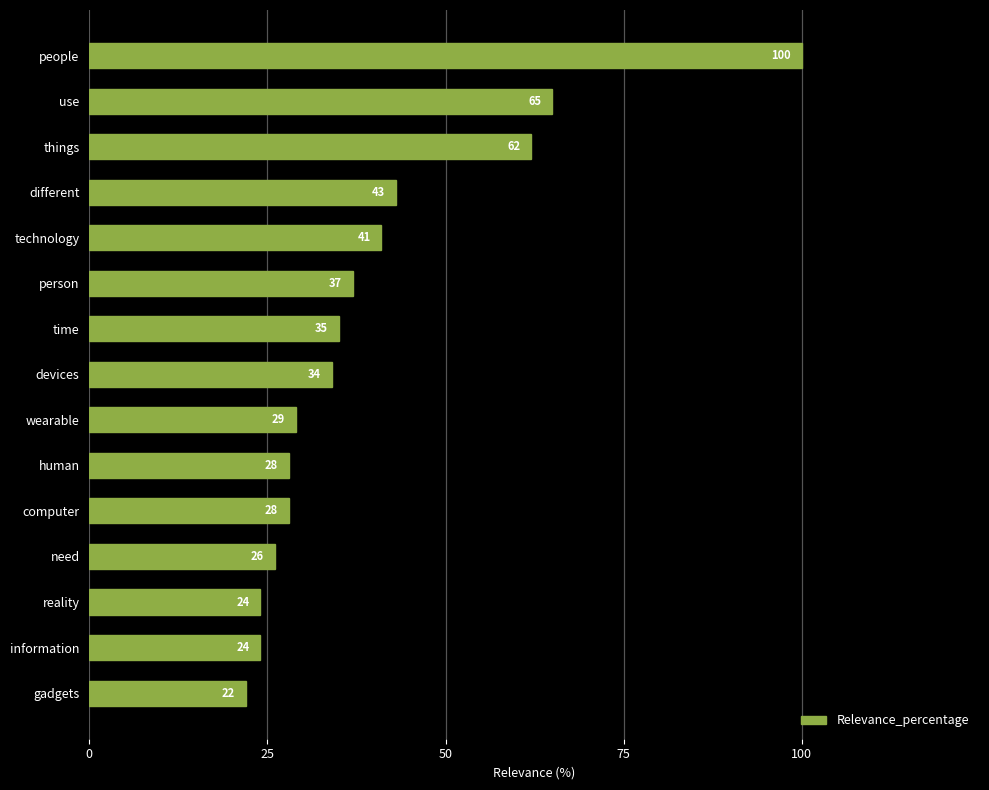

What is the label of the 8th bar from the top?

devices